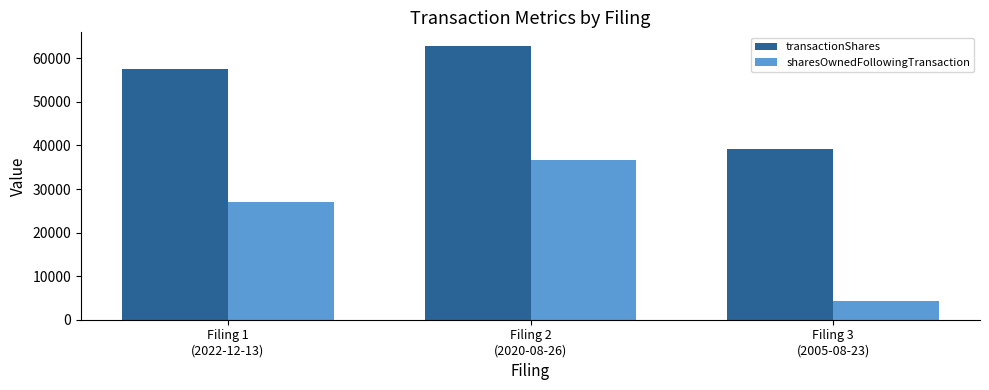

What is the average value of the sharesOwnedFollowingTransaction series?

22585